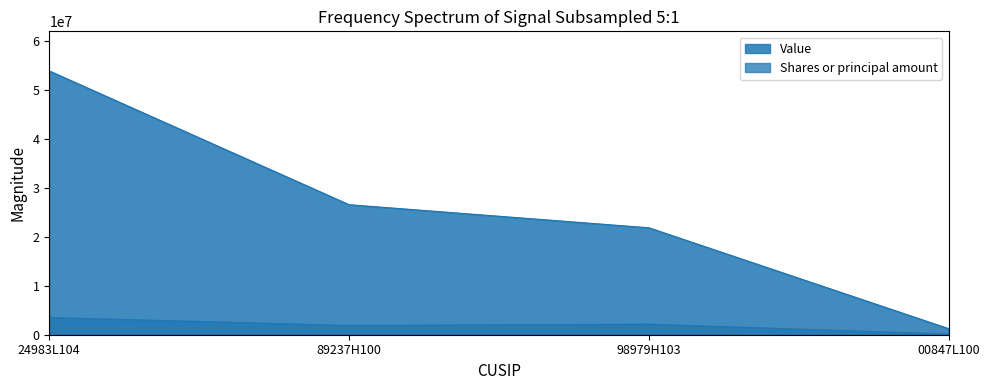

True or false: Value and Shares or principal amount intersect in this chart.

False